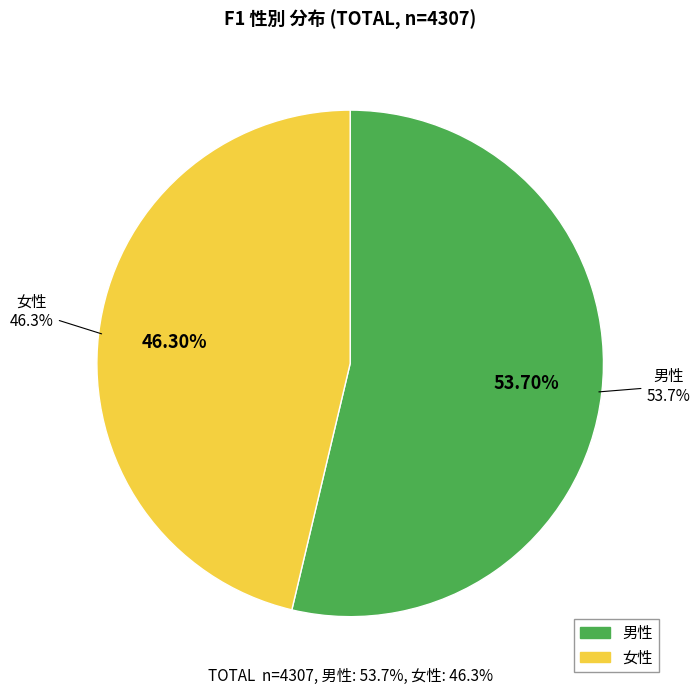

To the nearest percent, what is the difference between the largest and smallest slice percentages?

7%